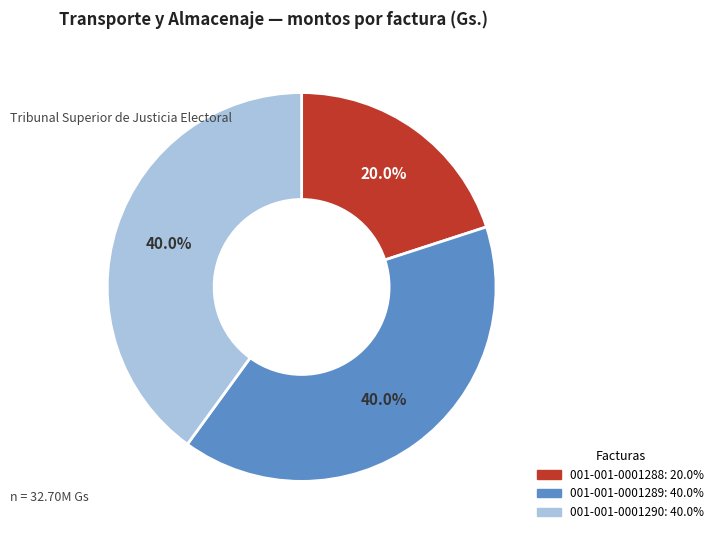

What is the ratio of the value at 001-001-0001290 to the value at 001-001-0001289?

1.0